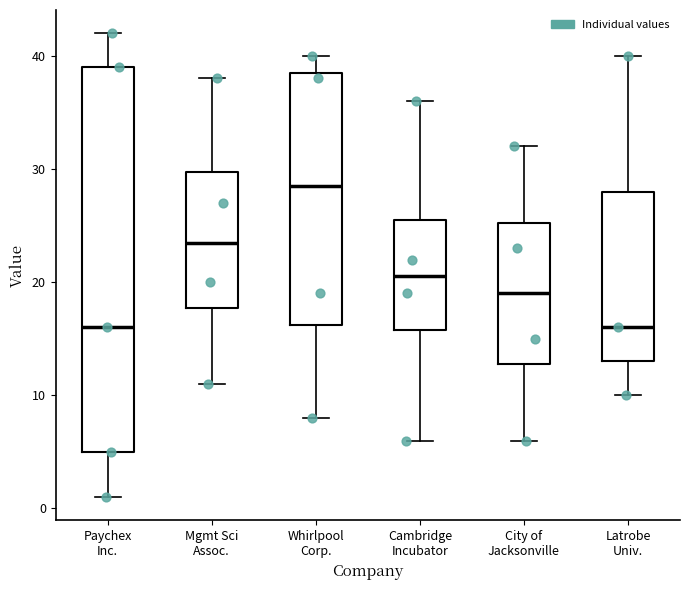

Reading left to right, transcribe this box plot: for each box, give where its median line is, the range the box spans, and where its two whiskers end, as read against the y-axis. The values are not printed on the chart, so give them approximately, as read against the axis.

Paychex Inc.: median 16, box 5 to 39, whiskers 1 to 42
Mgmt Sci Assoc.: median 24, box 18 to 30, whiskers 11 to 38
Whirlpool Corp.: median 29, box 16 to 39, whiskers 8 to 40
Cambridge Incubator: median 21, box 16 to 26, whiskers 6 to 36
City of Jacksonville: median 19, box 13 to 25, whiskers 6 to 32
Latrobe Univ.: median 16, box 13 to 28, whiskers 10 to 40